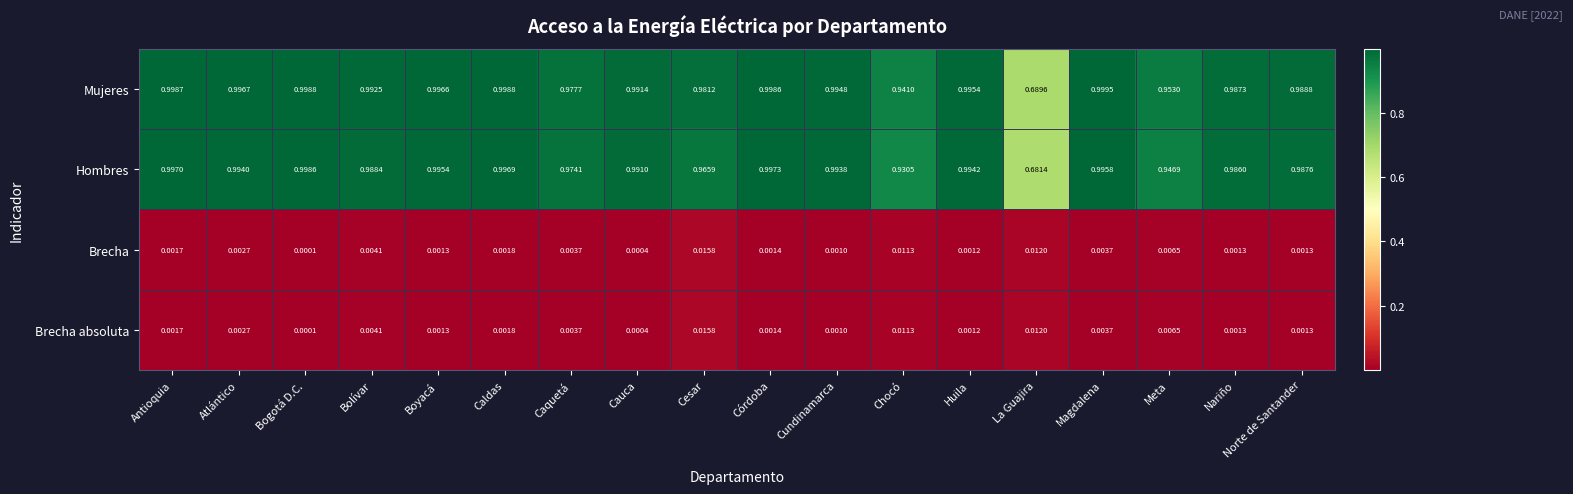

At which category does the chart reach its minimum across all series?

Bogotá D.C.